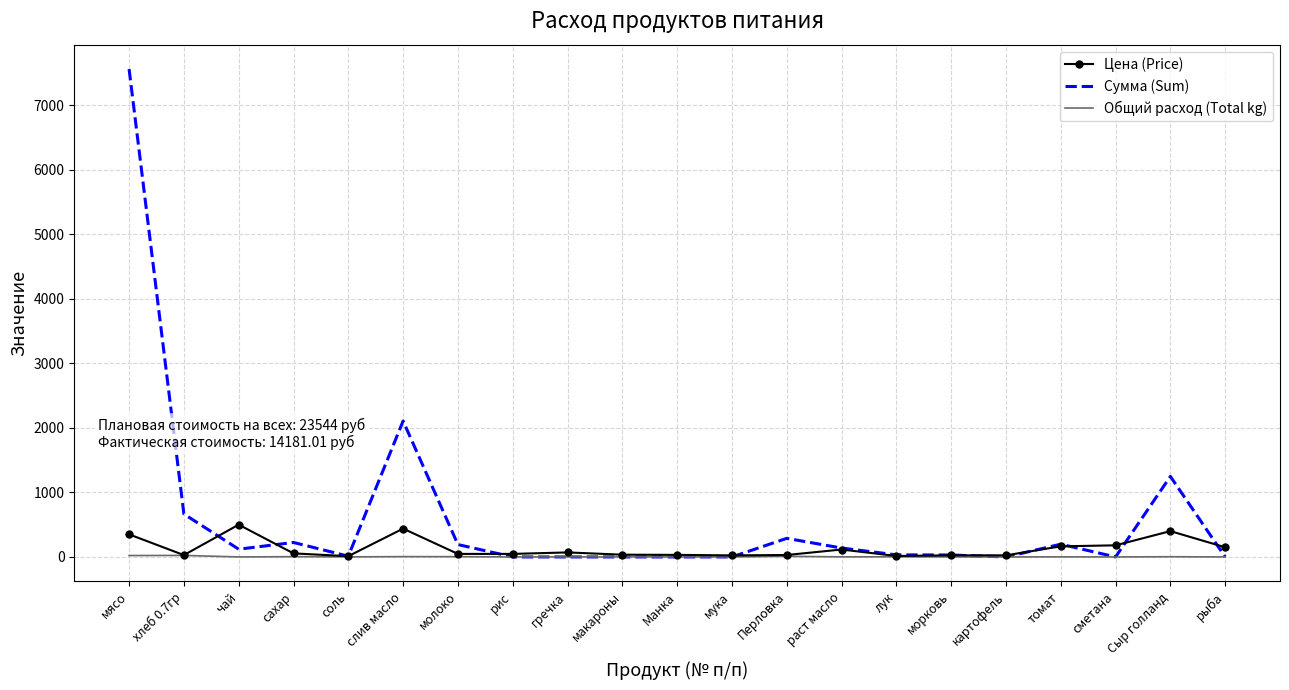

What is the sum of the Общий расход (Total kg) values at раст масло and картофель?

1.2